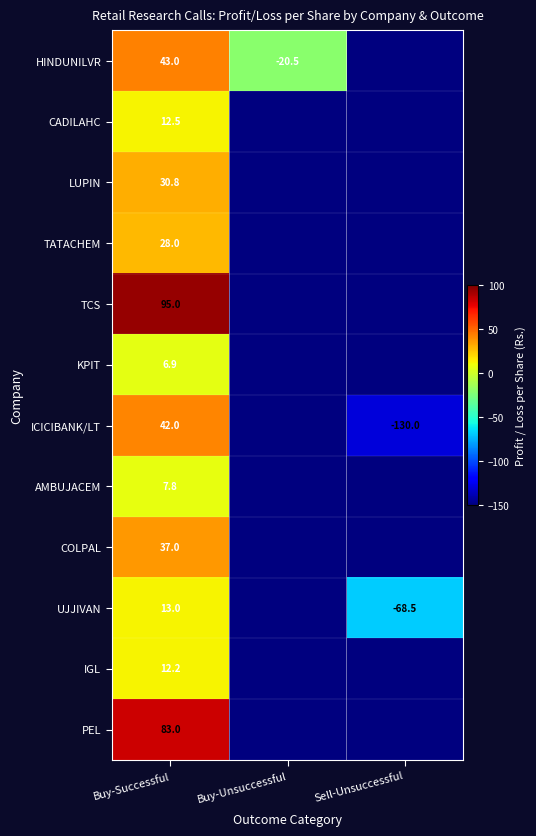

What is the total value across all series at Buy-Successful?

411.2